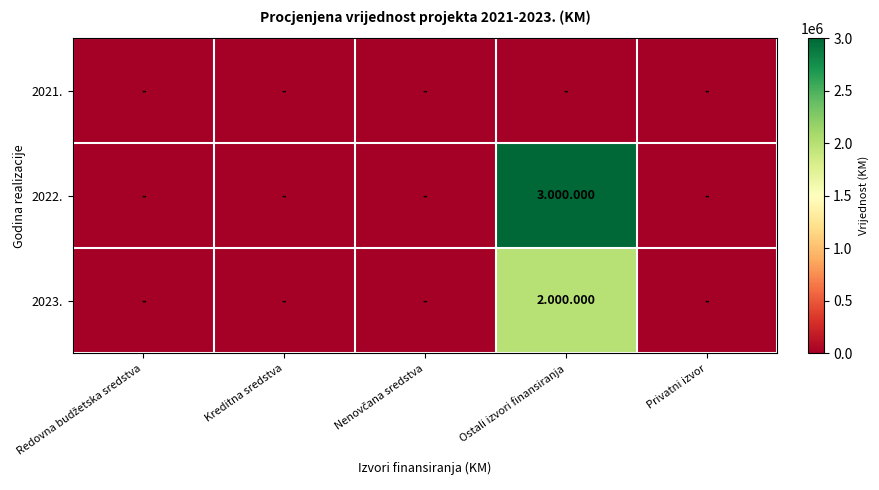

How many distinct data groups are displayed?

3